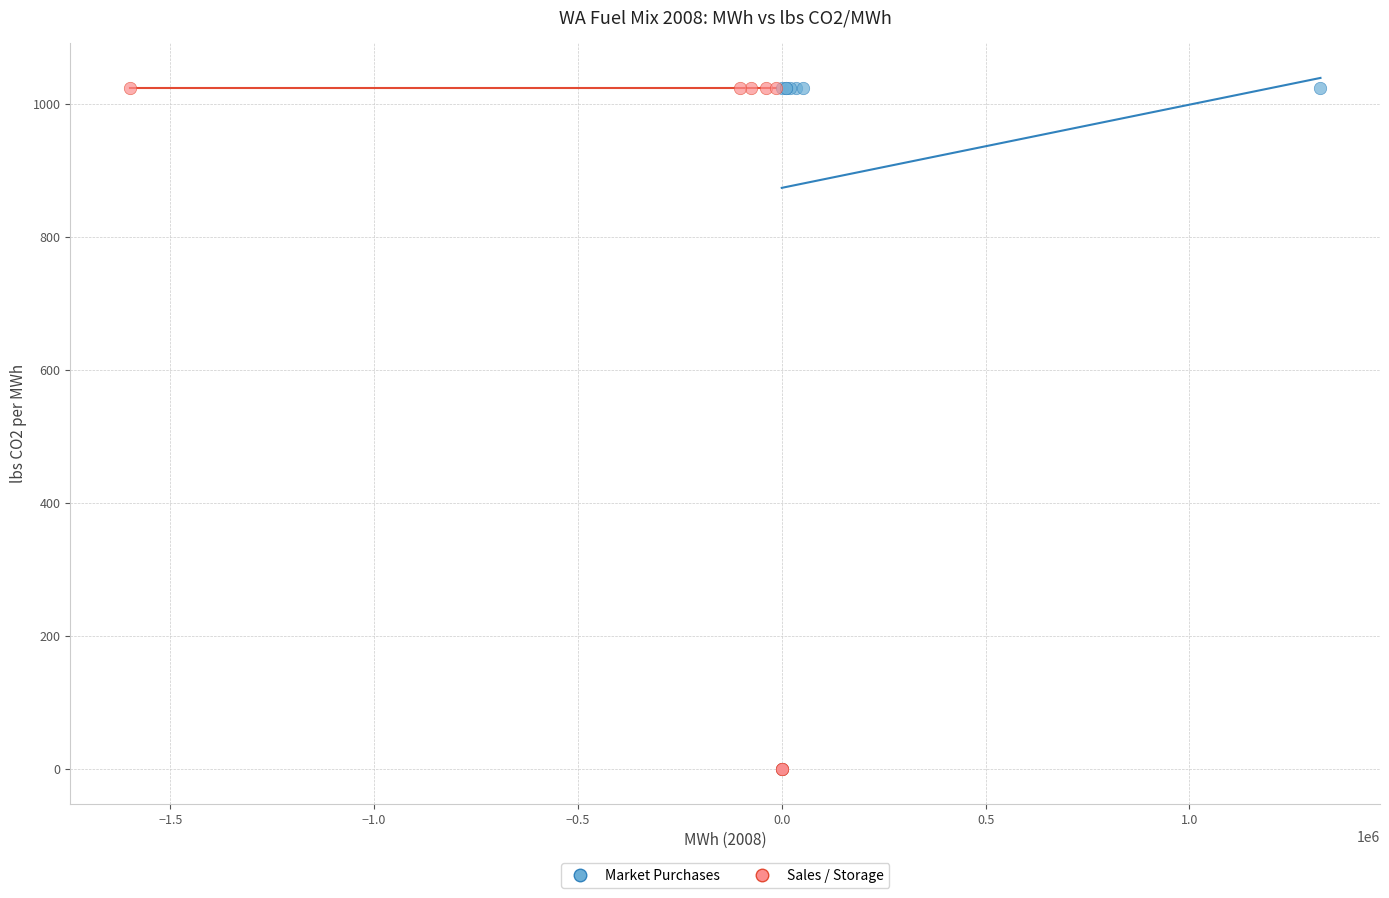

What are all the series names shown in the legend?

Market Purchases, Sales / Storage